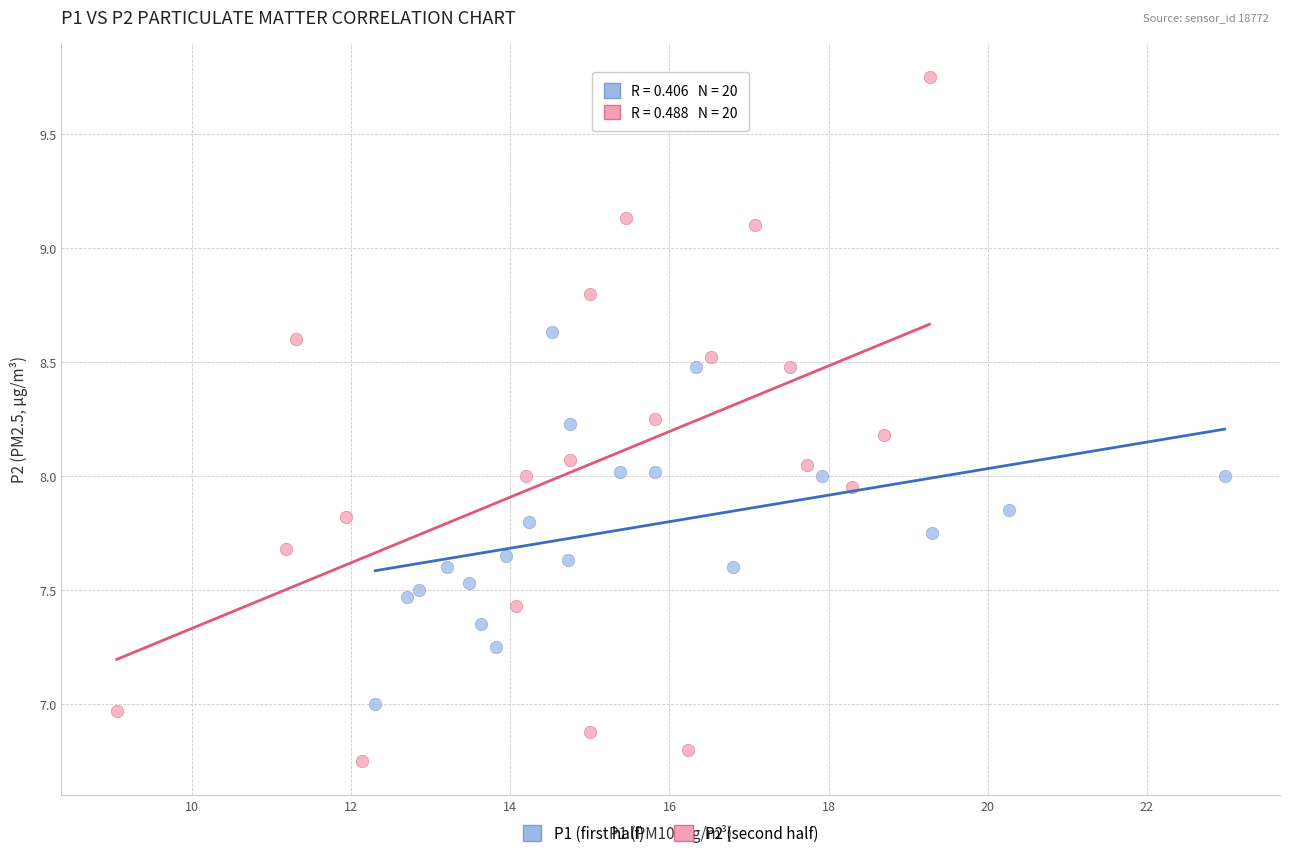

Which series reaches the minimum Y coordinate?

P2 (second half)